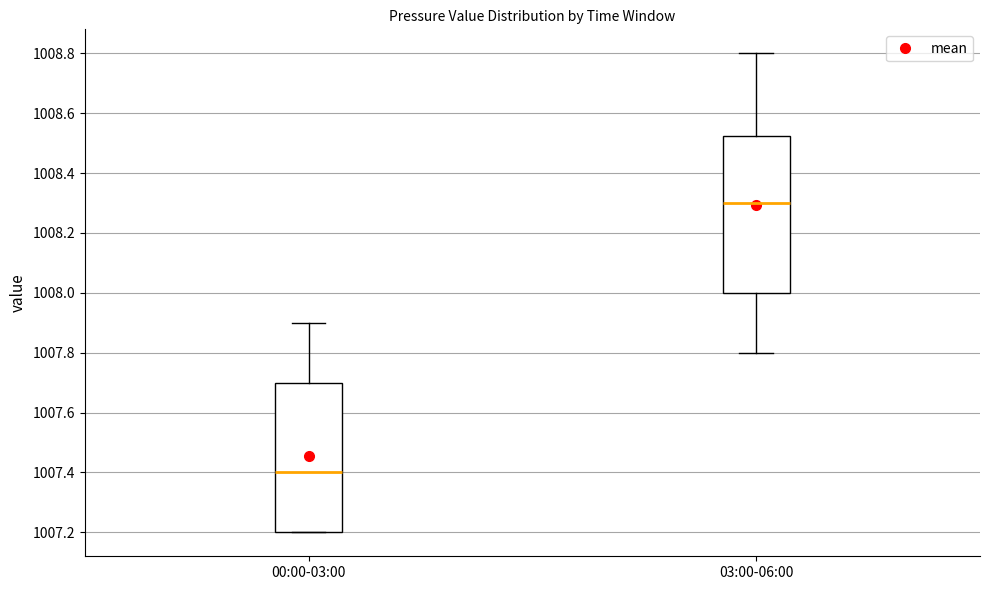

Which box's median line is the lowest?

00:00-03:00